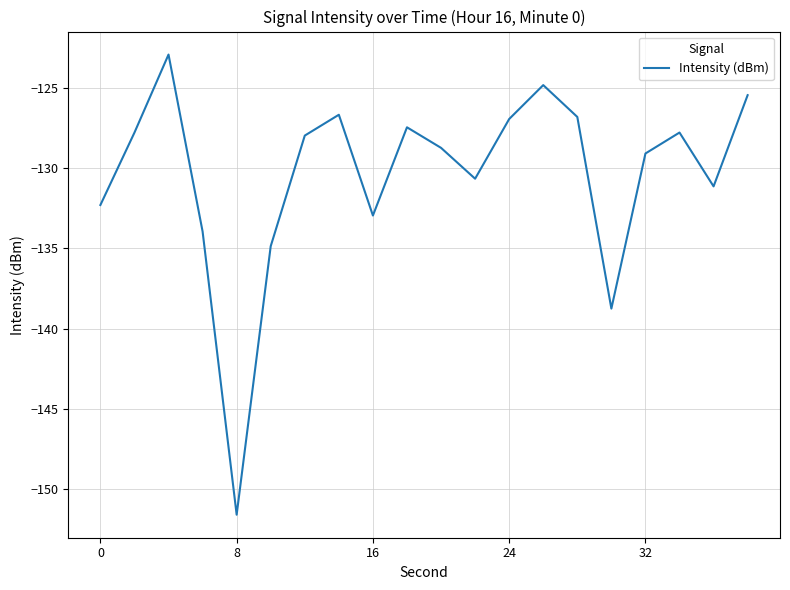

How many interior local valleys (lower than both neighbors) does the data have?

5